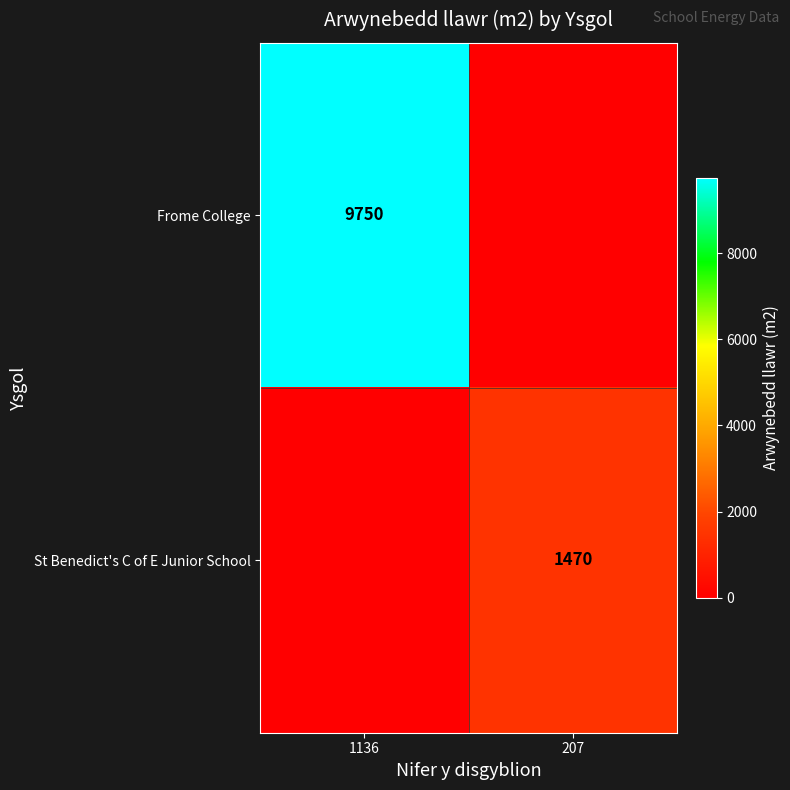

What is the total value across all series at 1136?

9750